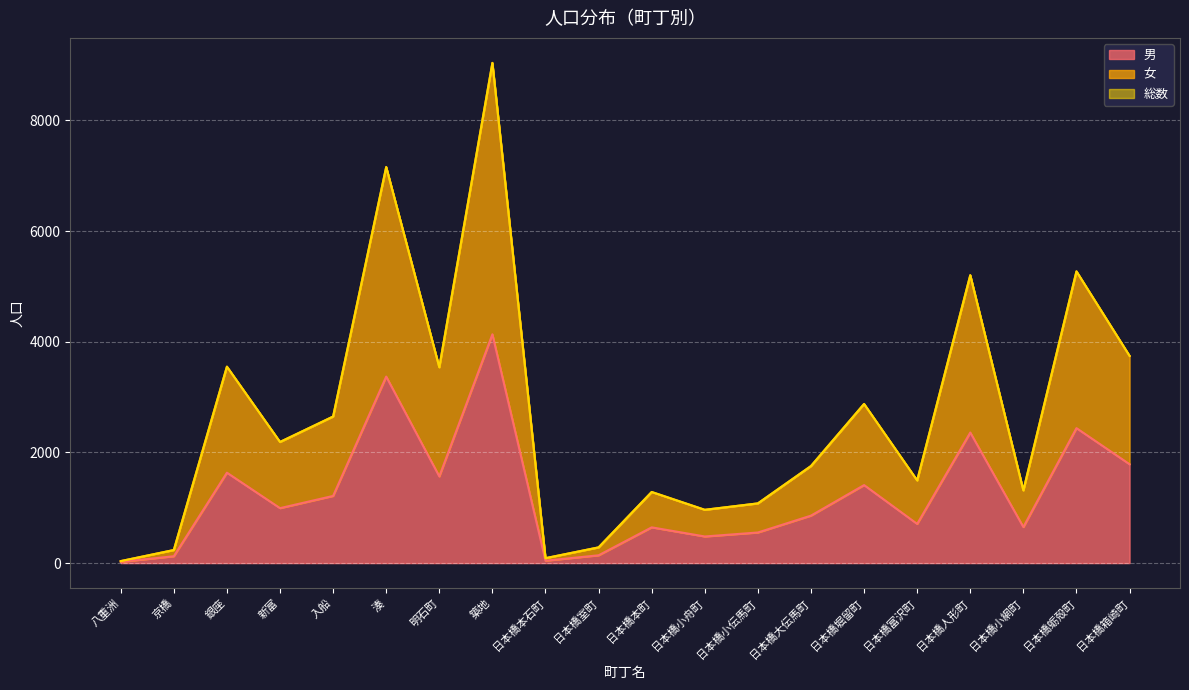

The 総数 series shows 2333 at 日本橋小網町. True or false?

False